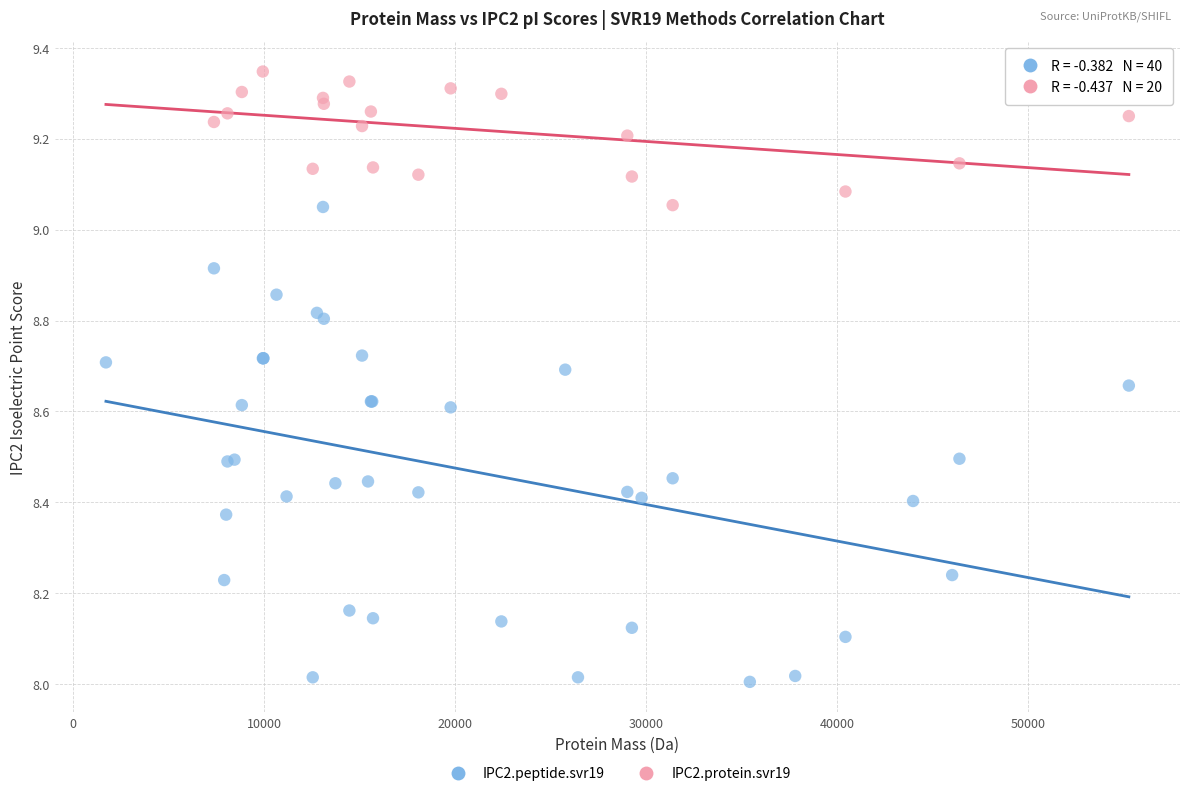

Which series reaches the minimum Y coordinate?

IPC2.peptide.svr19